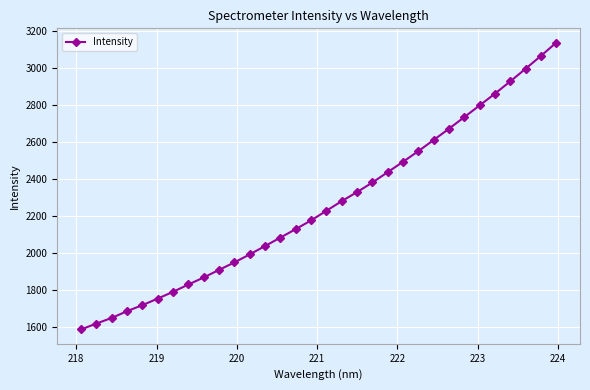

What is the greatest value displayed?

3137.1